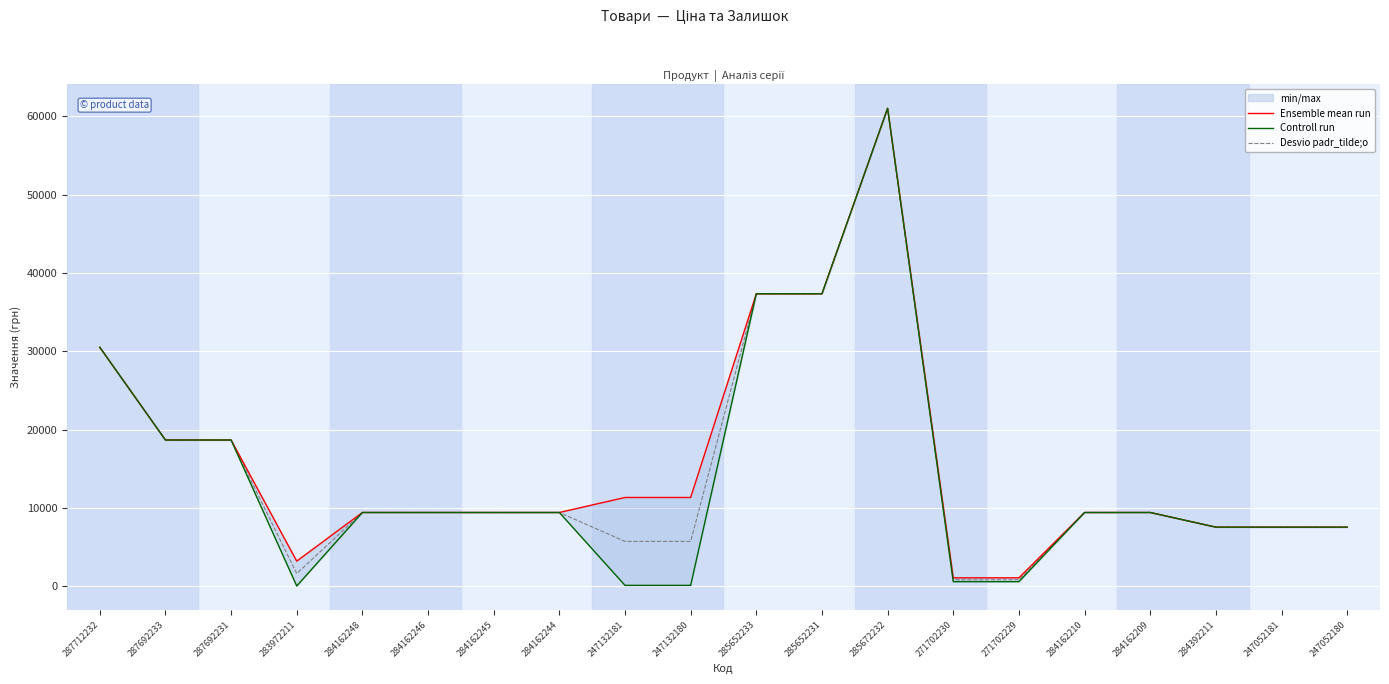

Which series has the largest total across all categories?

Ensemble mean run